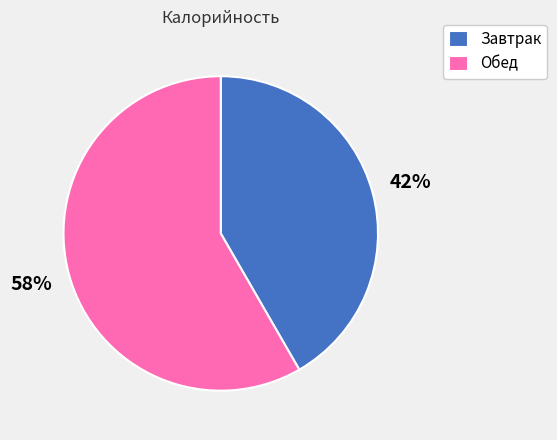

To the nearest percent, what is the combined percentage of Обед and Завтрак?

100%